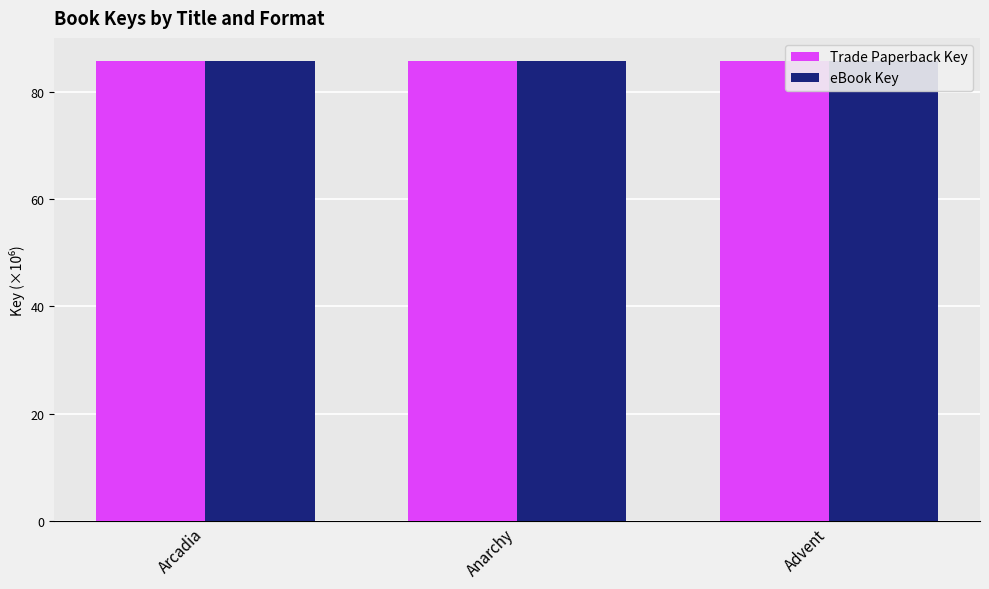

Is the value of eBook Key at Anarchy greater than the value of Trade Paperback Key at Advent?

Yes